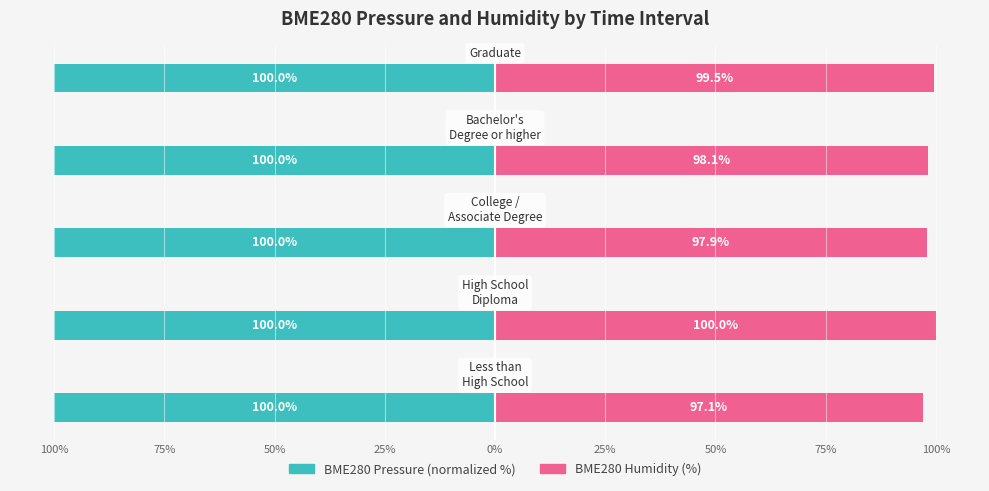

At how many categories does at least one series exceed 27?

5